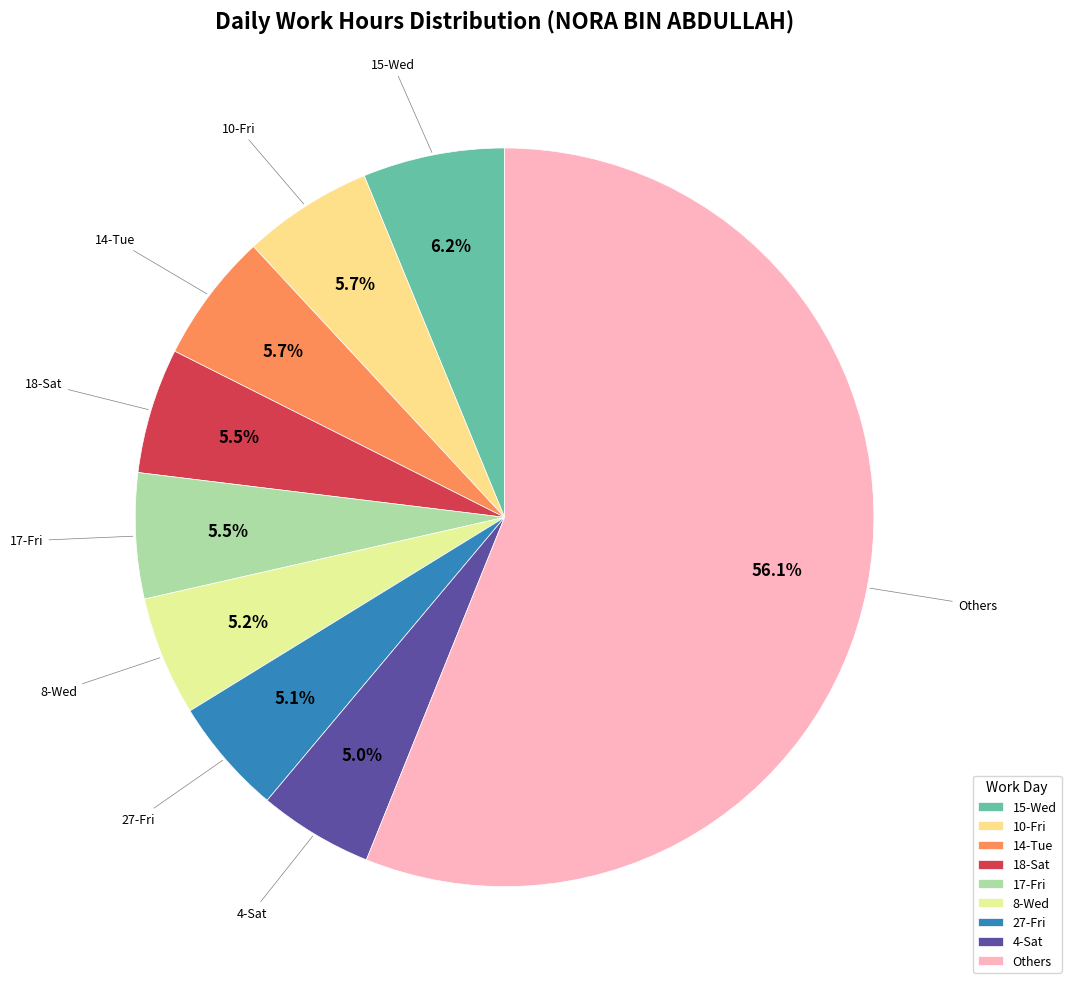

Do 8-Wed and 27-Fri together represent more than half of the pie?

No